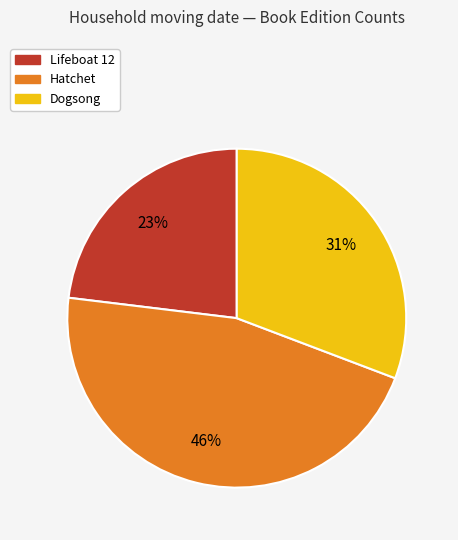

What is the ratio of the value at Hatchet to the value at Dogsong?

1.5